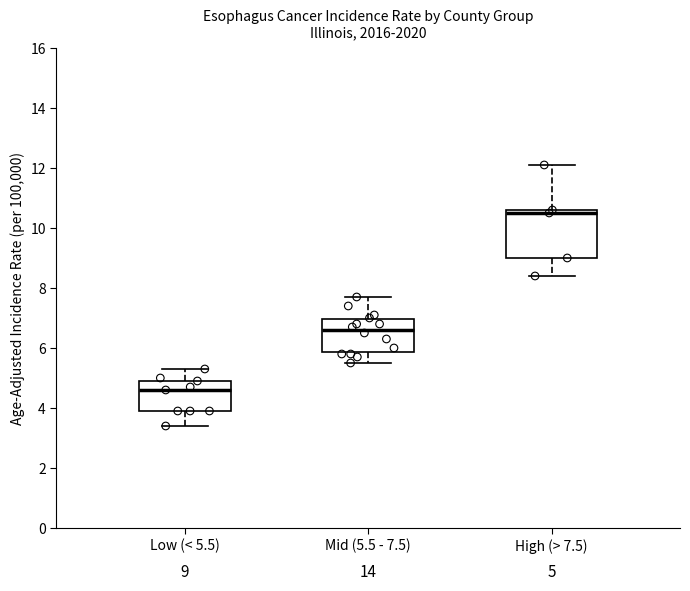

Which box has the highest median line?

High (> 7.5)